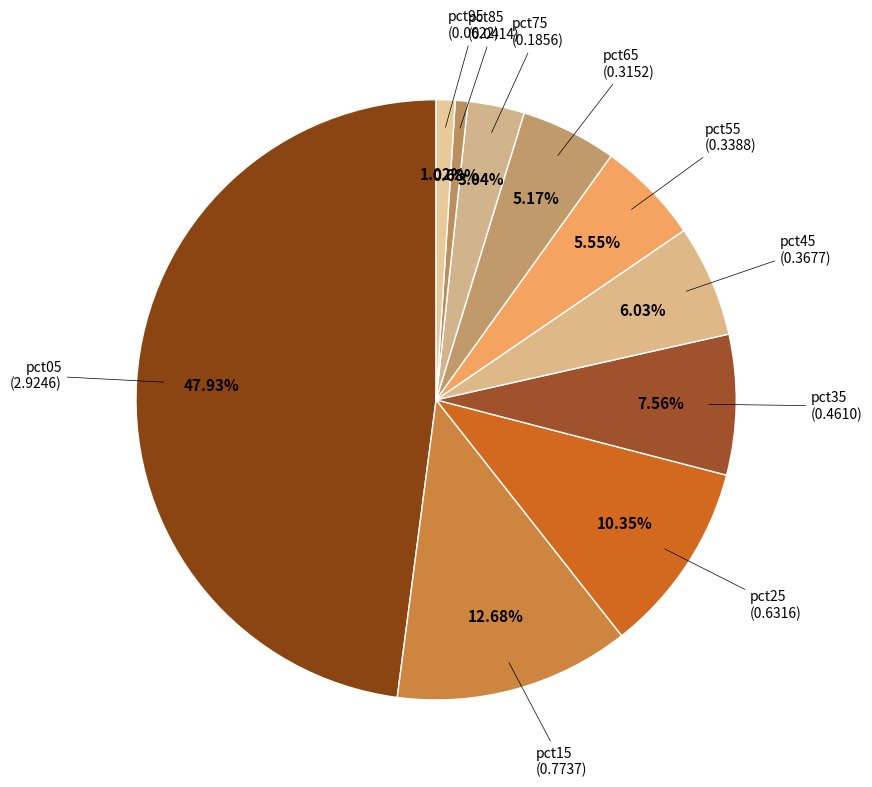

How many slices are in this pie chart?

10